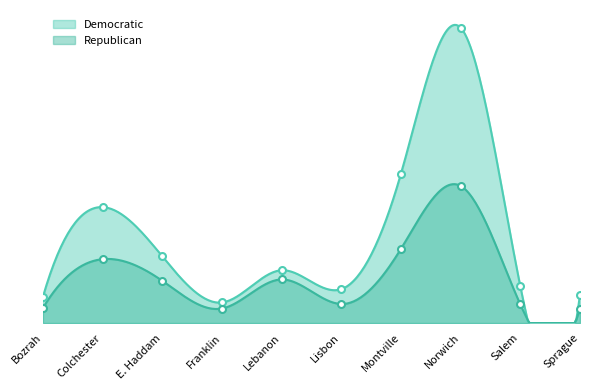

The Democratic series shows 1204 at Lebanon. True or false?

True